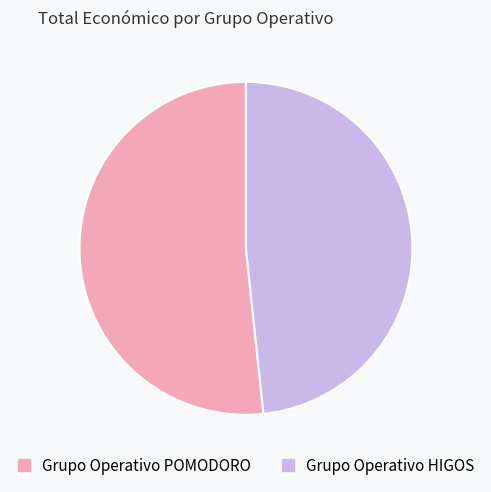

The Grupo Operativo HIGOS slice represents 48% of the pie. True or false?

True